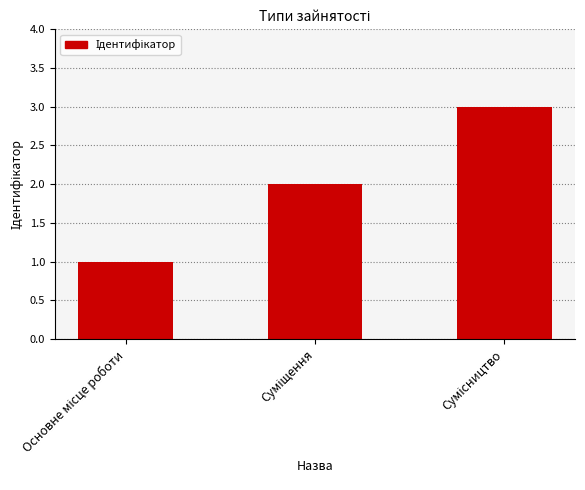

Reading right to left, what are all the values shown in this chart?

3	2	1